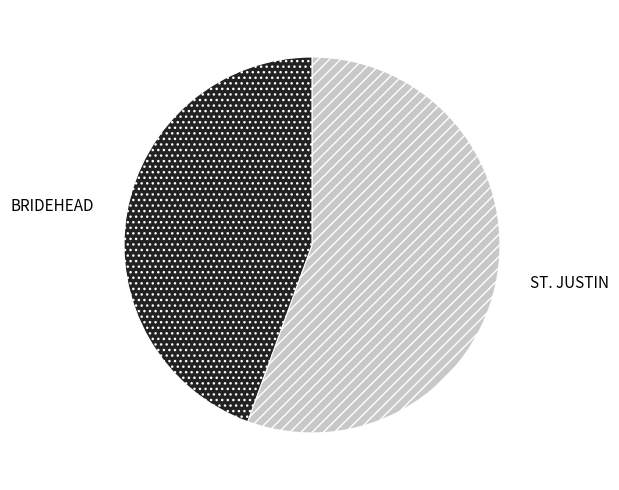

How many slices are in this pie chart?

2